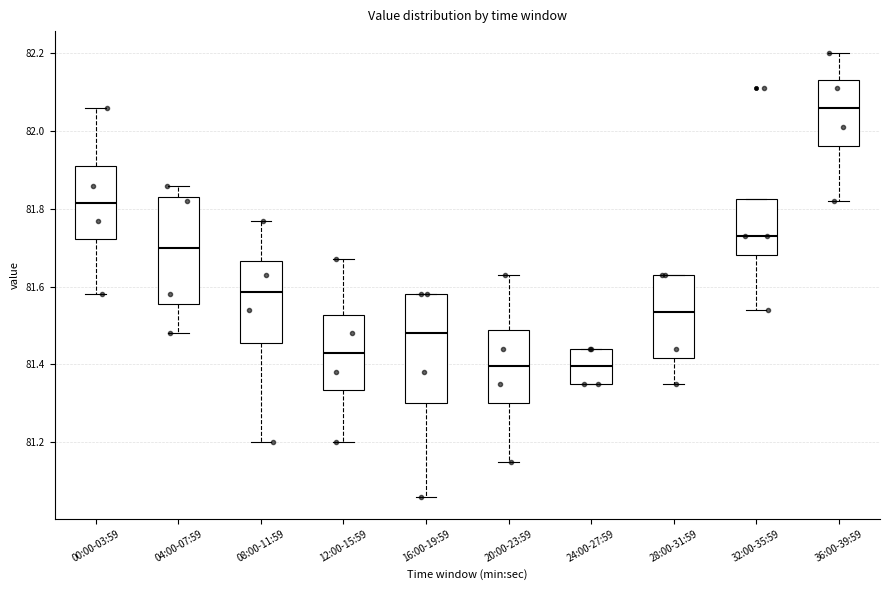

Reading left to right, transcribe this box plot: for each box, give where its median line is, the range the box spans, and where its two whiskers end, as read against the y-axis. The values are not printed on the chart, so give them approximately, as read against the axis.

00:00-03:59: median 81.82, box 81.72 to 81.92, whiskers 81.58 to 82.06
04:00-07:59: median 81.70, box 81.56 to 81.84, whiskers 81.48 to 81.86
08:00-11:59: median 81.58, box 81.46 to 81.66, whiskers 81.20 to 81.78
12:00-15:59: median 81.44, box 81.34 to 81.52, whiskers 81.20 to 81.68
16:00-19:59: median 81.48, box 81.30 to 81.58, whiskers 81.06 to 81.58
20:00-23:59: median 81.40, box 81.30 to 81.48, whiskers 81.16 to 81.64
24:00-27:59: median 81.40, box 81.36 to 81.44, whiskers 81.36 to 81.44
28:00-31:59: median 81.54, box 81.42 to 81.64, whiskers 81.36 to 81.64
32:00-35:59: median 81.74, box 81.68 to 81.82, whiskers 81.54 to 81.82
36:00-39:59: median 82.06, box 81.96 to 82.14, whiskers 81.82 to 82.20